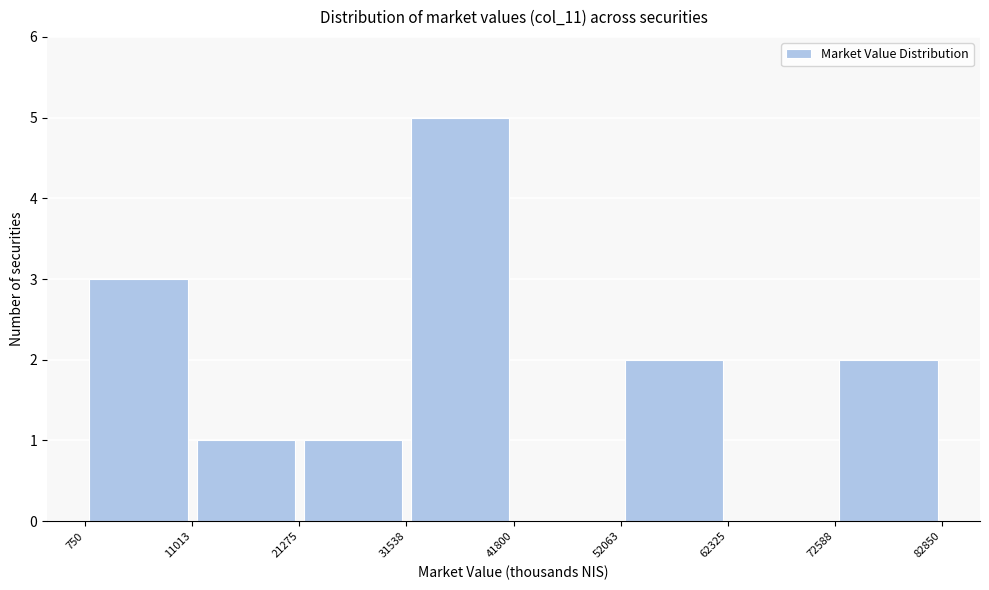

Reading left to right, transcribe this chart: for each bar, give the range it covers on the x-axis and its height. The values are not printed on the chart, so give them approximately, as read against the axis.

750 to 11013: 3
11013 to 21275: 1
21275 to 31538: 1
31538 to 41800: 5
41800 to 52063: 0
52063 to 62325: 2
62325 to 72588: 0
72588 to 82850: 2